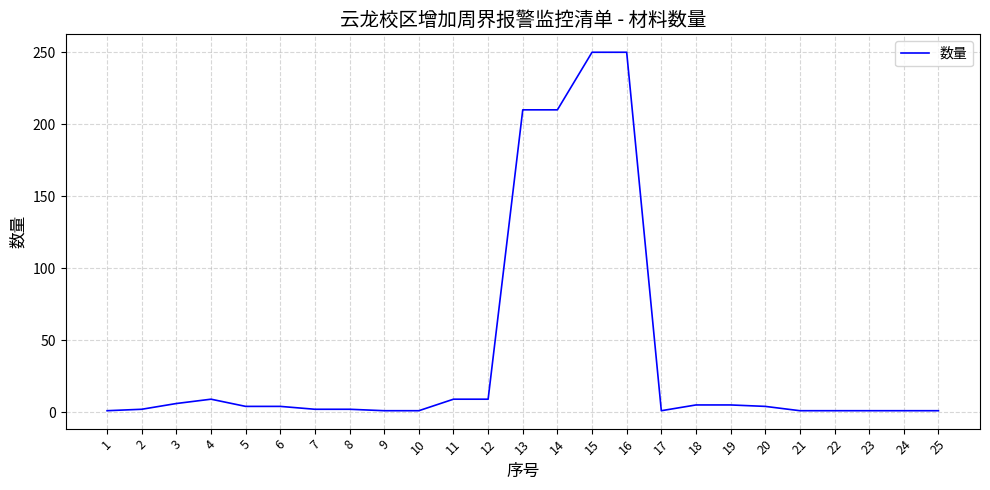

What is the maximum value shown in the chart?

250